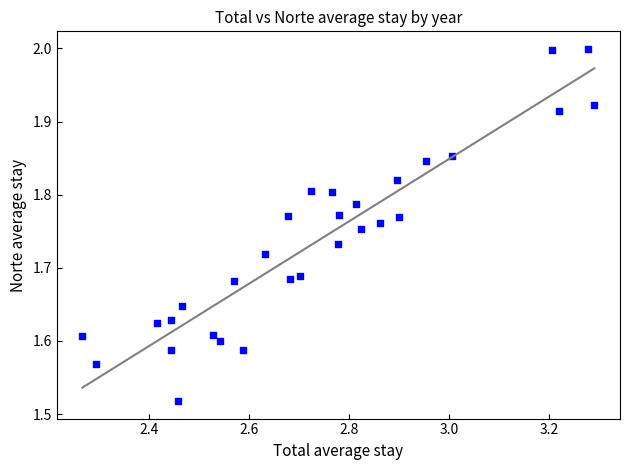

What is the range of Y values (max minus min)?

0.5